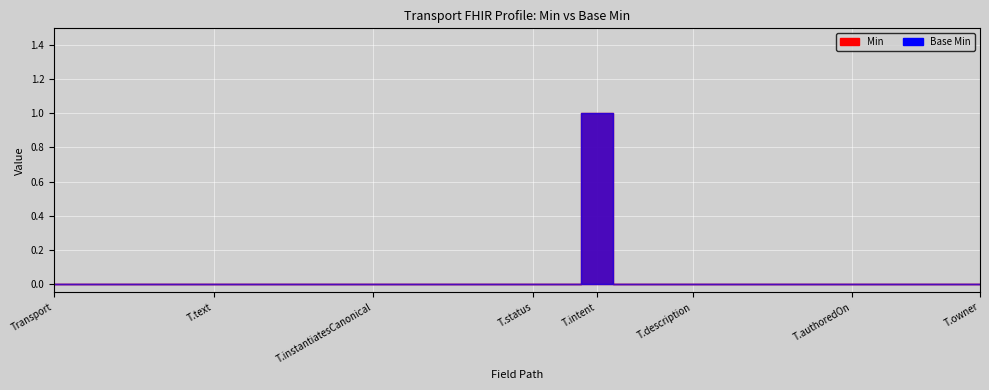

How many positive values does the Min series have?

1